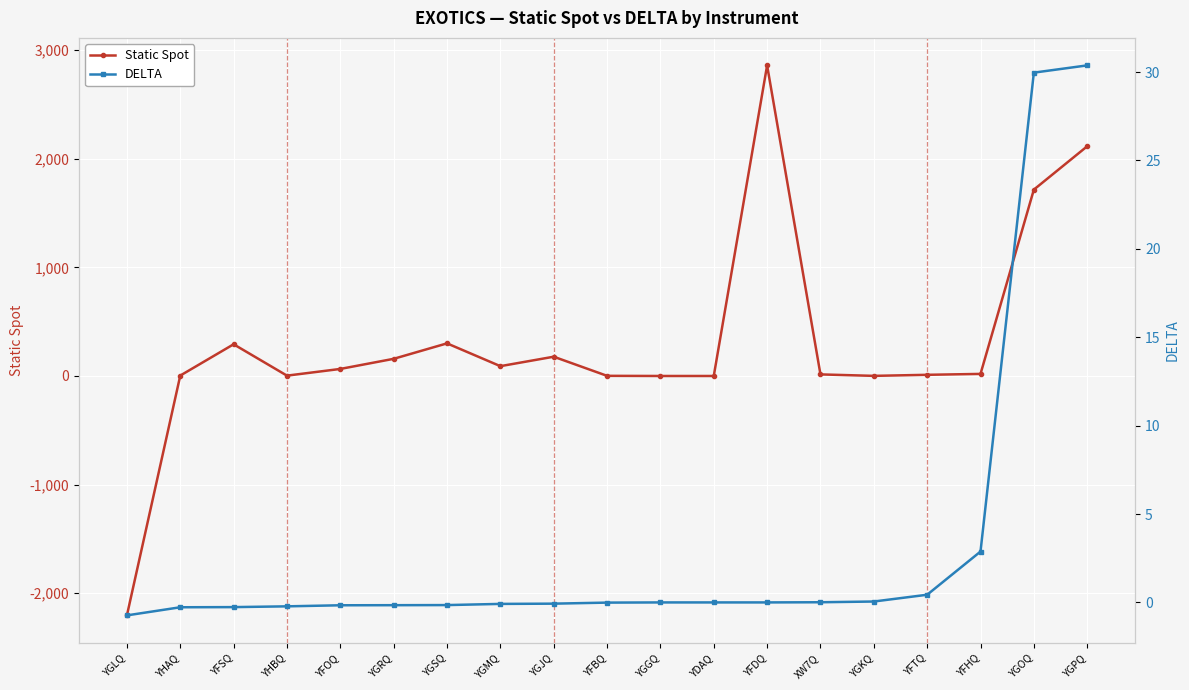

Is the value of Static Spot at YGJQ greater than the value of DELTA at YFDQ?

Yes